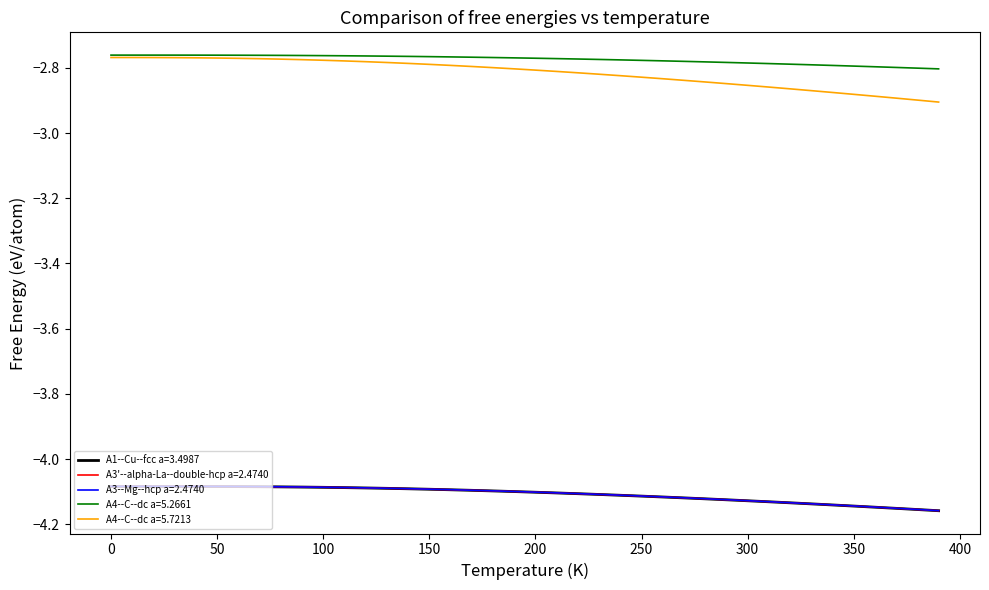

How many categories are shown in the chart?

40